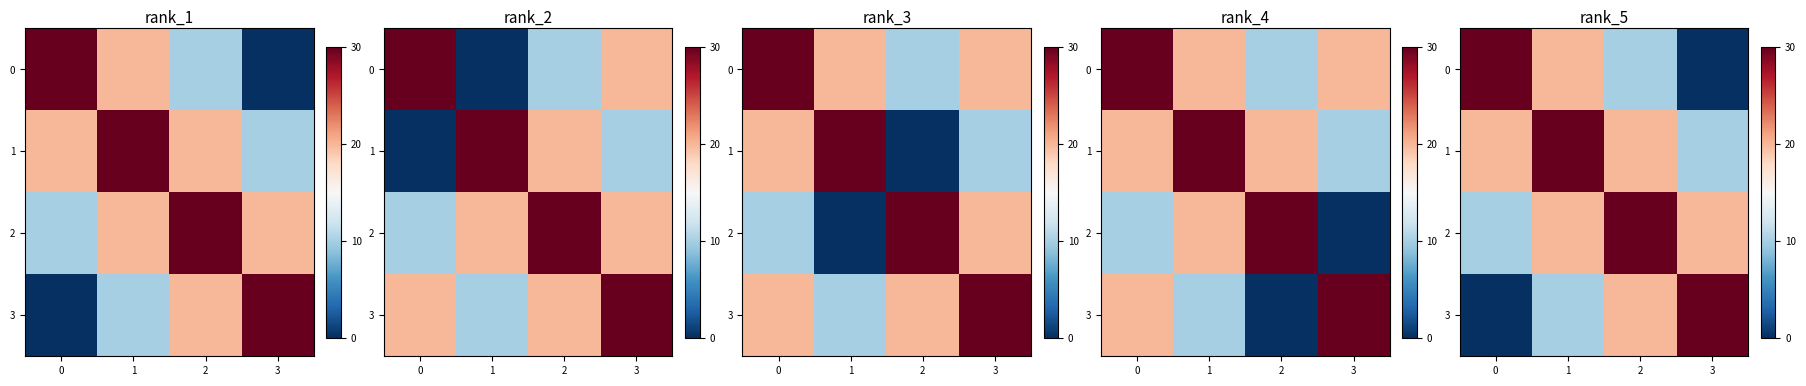

How many 2 values are between 20 and 30?

3